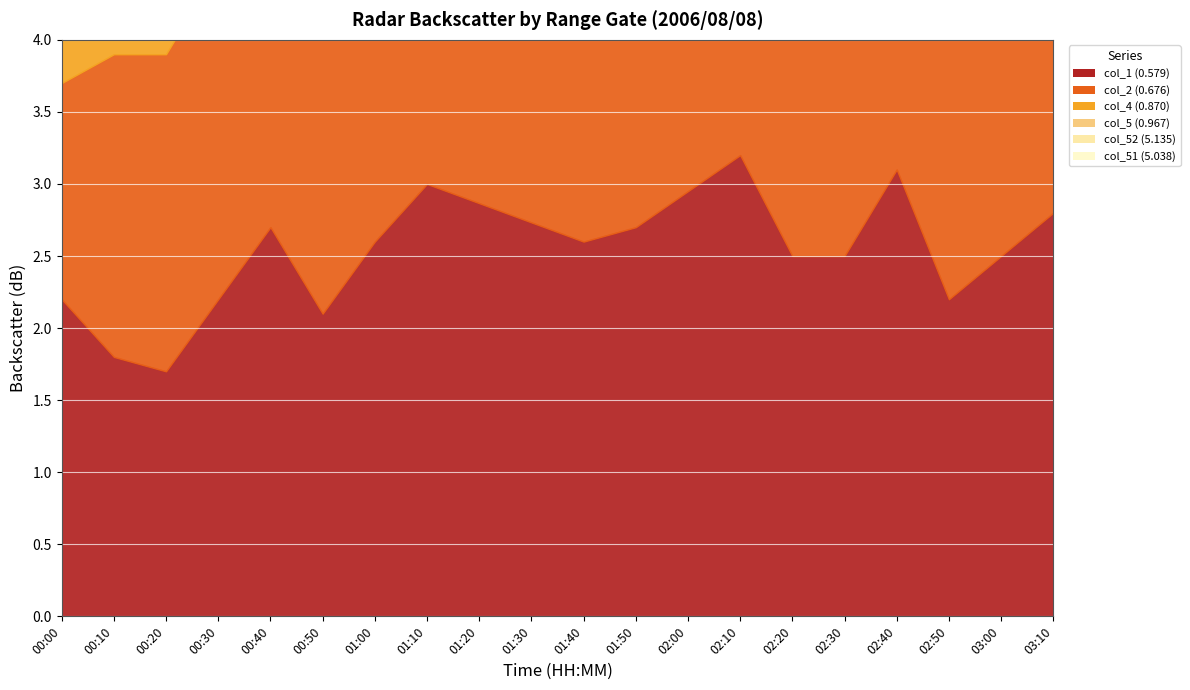

Is the value of col_4 (0.870) at 00:50 greater than the value of col_52 (5.135) at 01:20?

Yes